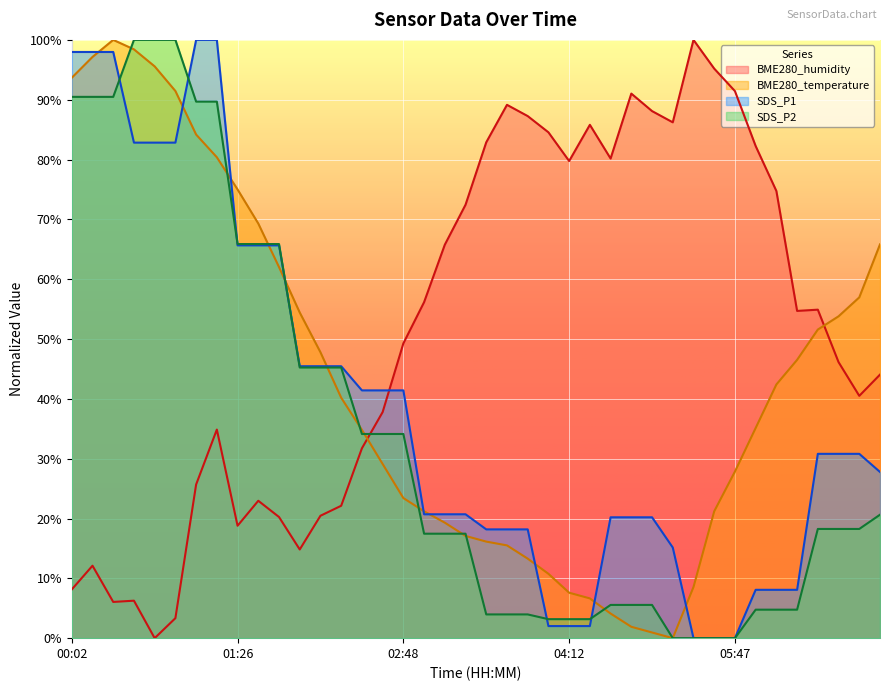

How many interior local peaks does the BME280_temperature series have?

1